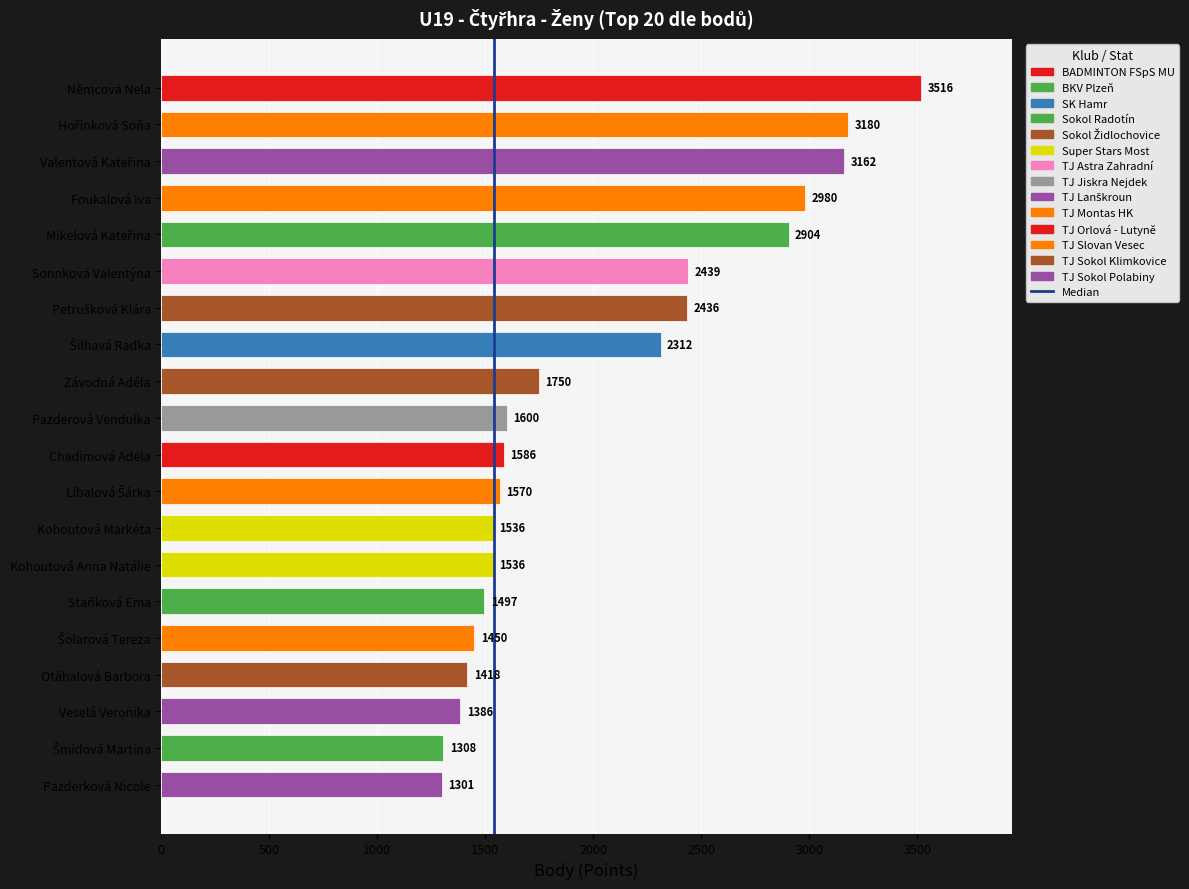

Reading bottom to top, list all the values displayed in this chart.

1301	1308	1386	1418	1450	1497	1536	1536	1570	1586	1600	1750	2312	2436	2439	2904	2980	3162	3180	3516